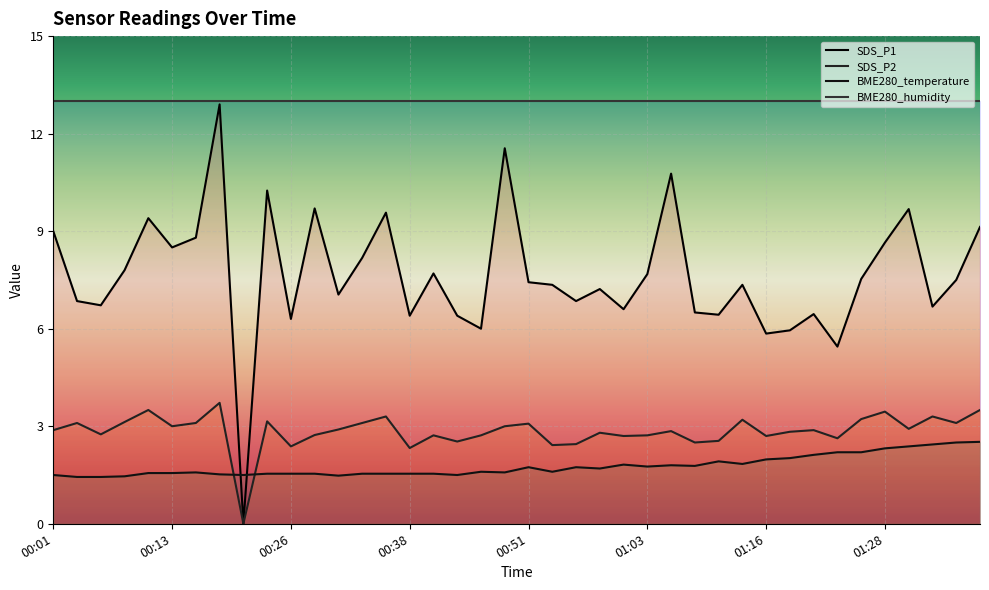

Reading left to right, what are all the values shown in this chart?

BME280_temperature: 00:01=1.5	00:04=1.4	00:06=1.4	00:08=1.5	00:11=1.6	00:13=1.6	00:16=1.6	00:18=1.5	00:21=1.5	00:23=1.5	00:26=1.5	00:28=1.5	00:31=1.5	00:33=1.5	00:36=1.5	00:38=1.5	00:41=1.5	00:43=1.5	00:46=1.6	00:48=1.6	00:51=1.7	00:53=1.6	00:56=1.7	00:58=1.7	01:01=1.8	01:03=1.8	01:06=1.8	01:08=1.8	01:11=1.9	01:13=1.8	01:16=2.0	01:18=2.0	01:21=2.1	01:23=2.2	01:26=2.2	01:28=2.3	01:31=2.4	01:33=2.4	01:36=2.5	01:38=2.5
SDS_P1: 00:01=9.0	00:04=6.8	00:06=6.7	00:08=7.8	00:11=9.4	00:13=8.5	00:16=8.8	00:18=12.9	00:21=0.0	00:23=10.2	00:26=6.3	00:28=9.7	00:31=7.0	00:33=8.2	00:36=9.6	00:38=6.4	00:41=7.7	00:43=6.4	00:46=6.0	00:48=11.6	00:51=7.4	00:53=7.3	00:56=6.8	00:58=7.2	01:01=6.6	01:03=7.7	01:06=10.8	01:08=6.5	01:11=6.4	01:13=7.3	01:16=5.8	01:18=6.0	01:21=6.5	01:23=5.5	01:26=7.5	01:28=8.7	01:31=9.7	01:33=6.7	01:36=7.5	01:38=9.1
SDS_P2: 00:01=2.9	00:04=3.1	00:06=2.8	00:08=3.1	00:11=3.5	00:13=3.0	00:16=3.1	00:18=3.7	00:21=0.0	00:23=3.1	00:26=2.4	00:28=2.7	00:31=2.9	00:33=3.1	00:36=3.3	00:38=2.3	00:41=2.7	00:43=2.5	00:46=2.7	00:48=3.0	00:51=3.1	00:53=2.4	00:56=2.5	00:58=2.8	01:01=2.7	01:03=2.7	01:06=2.9	01:08=2.5	01:11=2.5	01:13=3.2	01:16=2.7	01:18=2.8	01:21=2.9	01:23=2.6	01:26=3.2	01:28=3.5	01:31=2.9	01:33=3.3	01:36=3.1	01:38=3.5